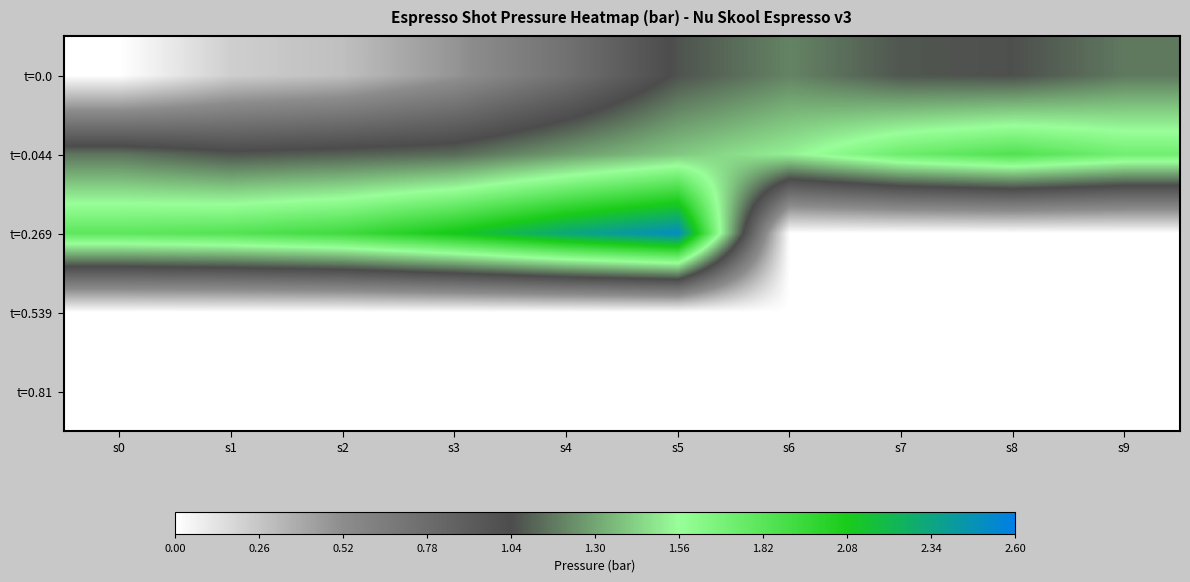

Rank the series by their maximum value, from highest to lowest.

t=0.269, t=0.044, t=0.0, t=0.539, t=0.81